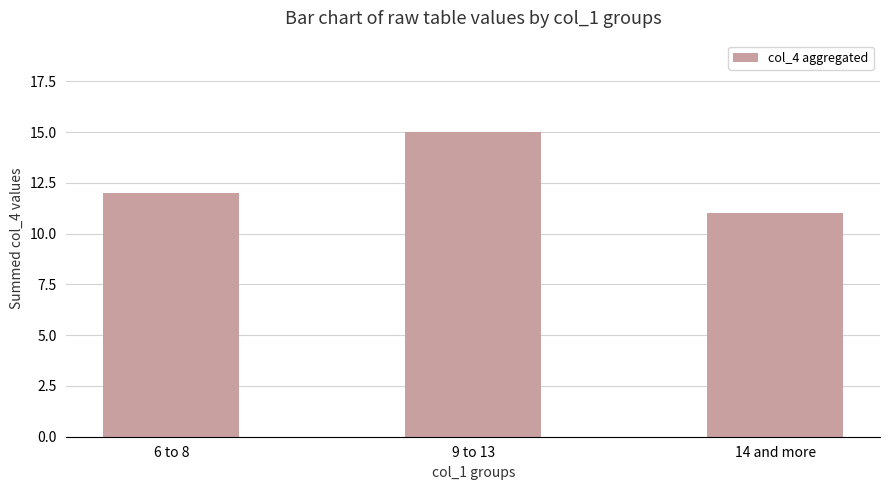

What is the change in value from 6 to 8 to 14 and more?

-1